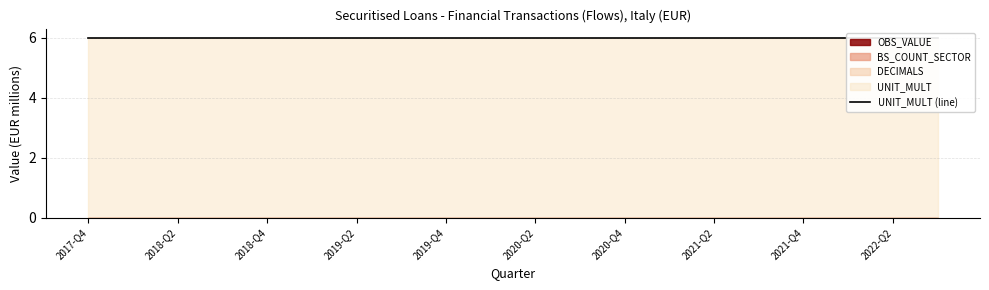

Which series changed the most between 2020-Q3 and 2022-Q2?

OBS_VALUE